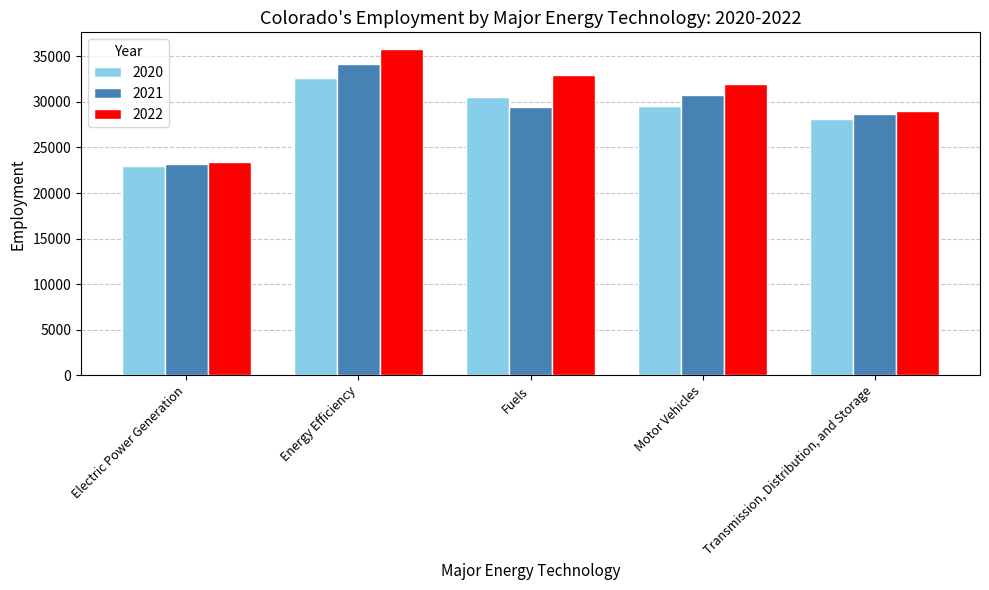

What is the label of the 3rd bar from the left?

Fuels